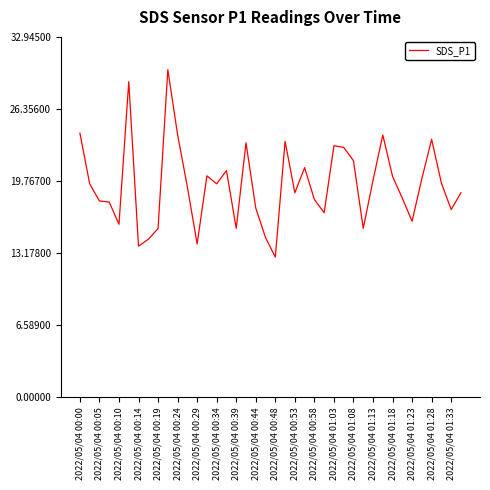

What is the smallest value displayed?

12.8